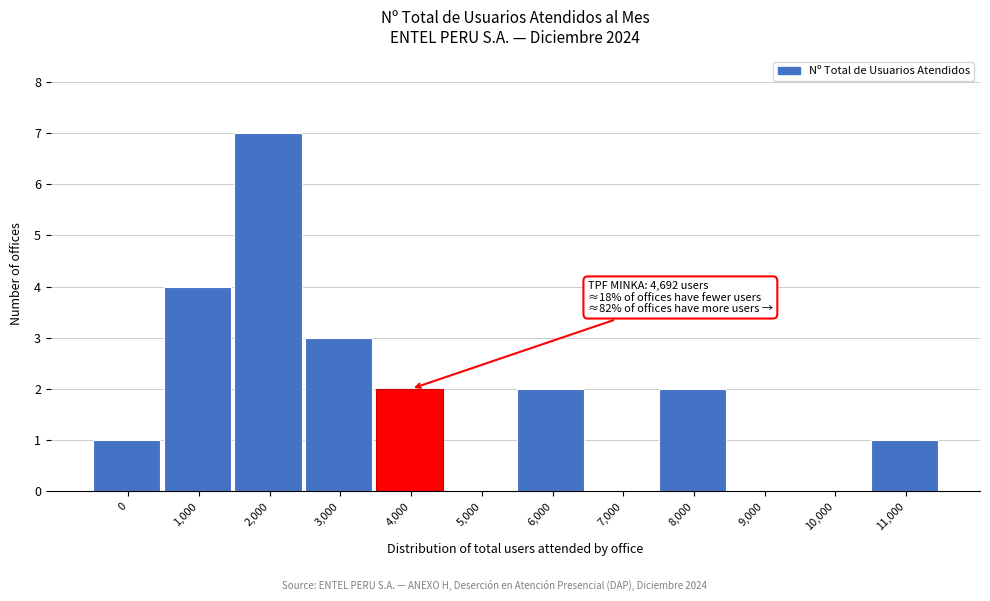

Reading left to right, list all the values displayed in this chart.

0=1	1,000=4	2,000=7	3,000=3	4,000=2	5,000=0	6,000=2	7,000=0	8,000=2	9,000=0	10,000=0	11,000=1